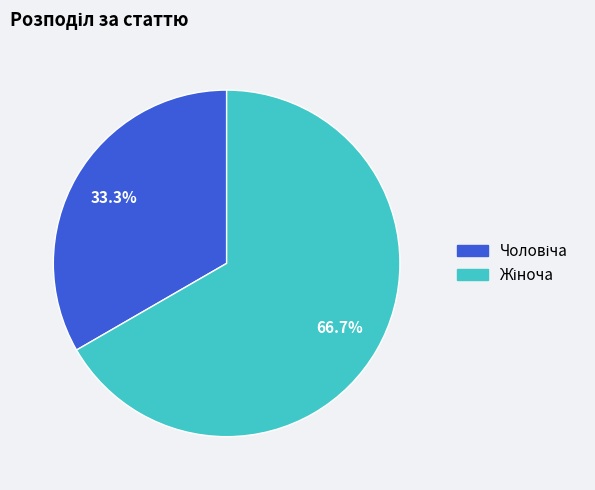

Is there any slice that represents more than half of the pie?

Yes